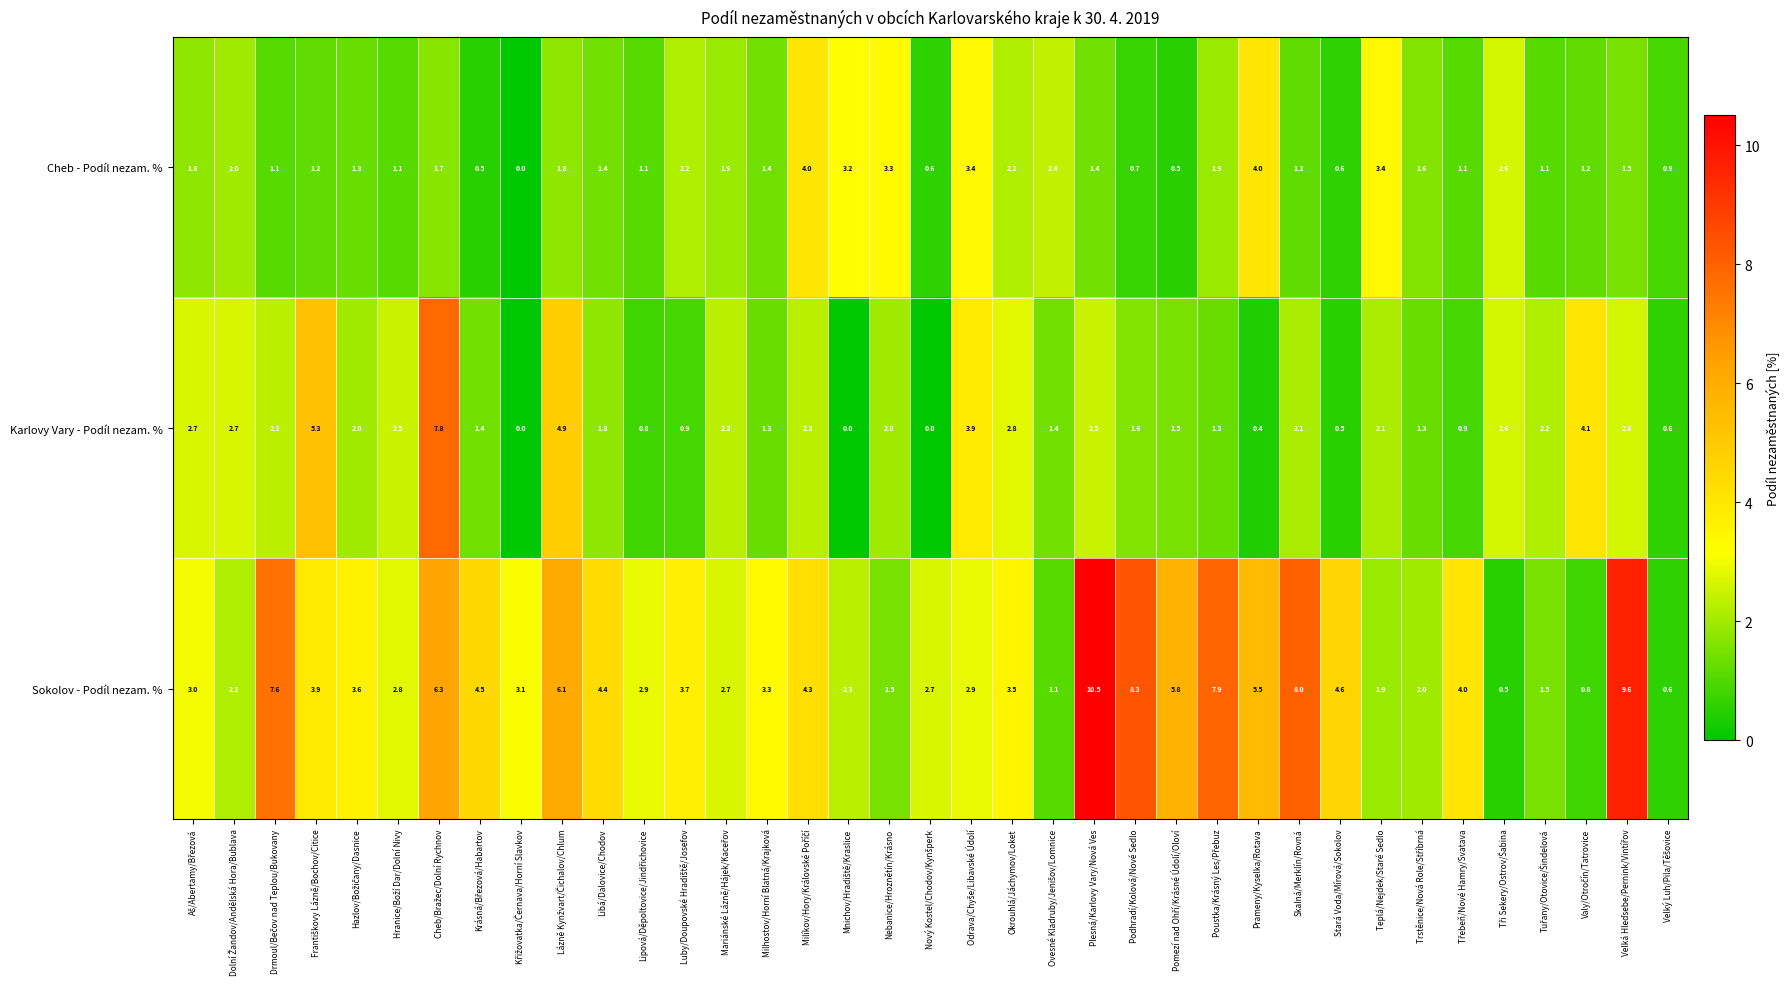

How many data points does each series have?

37